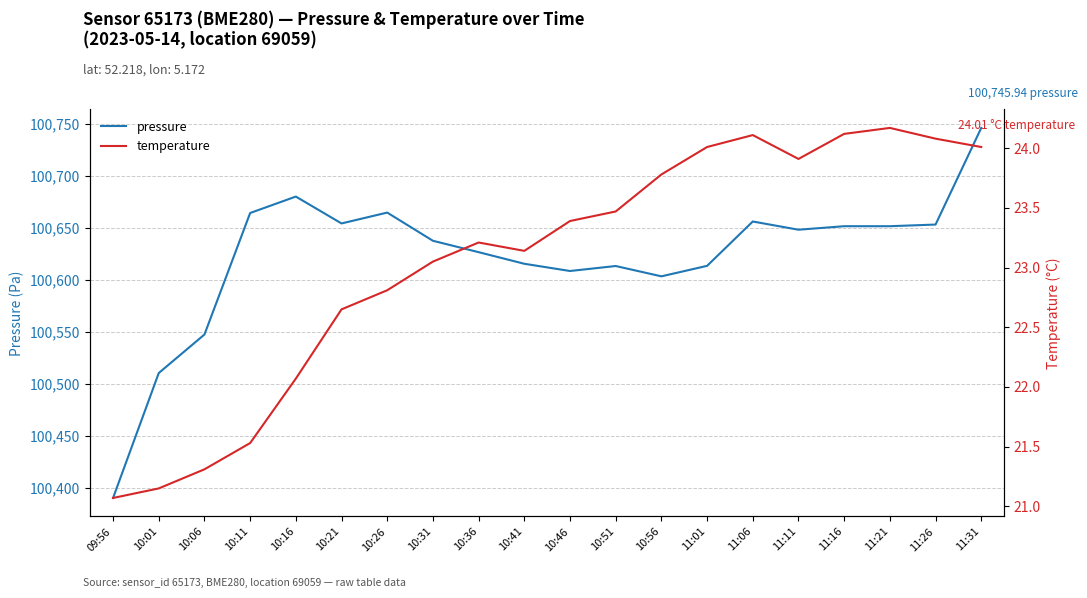

True or false: temperature and pressure intersect in this chart.

False